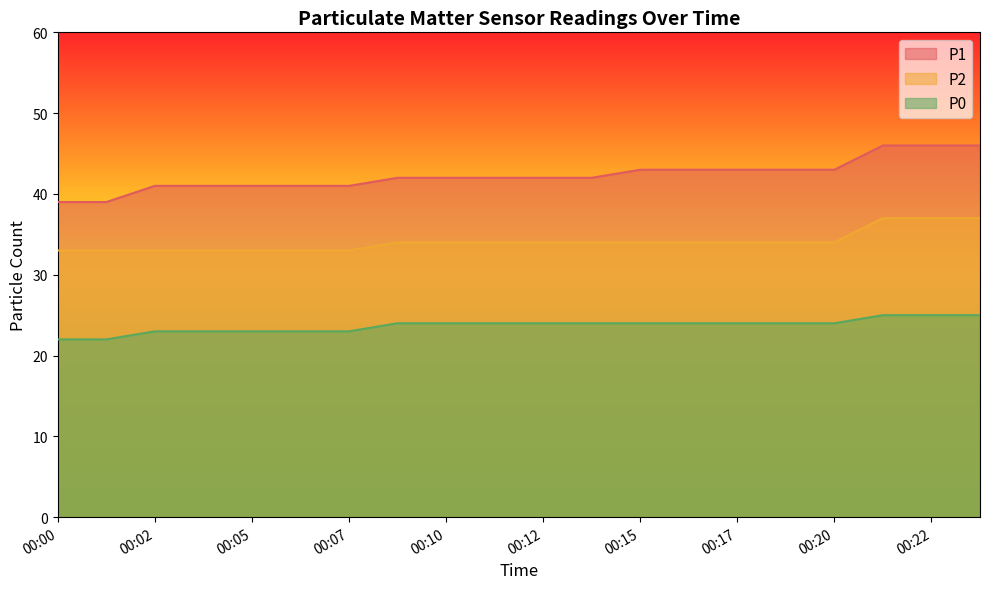

Does the chart have visible grid lines?

No